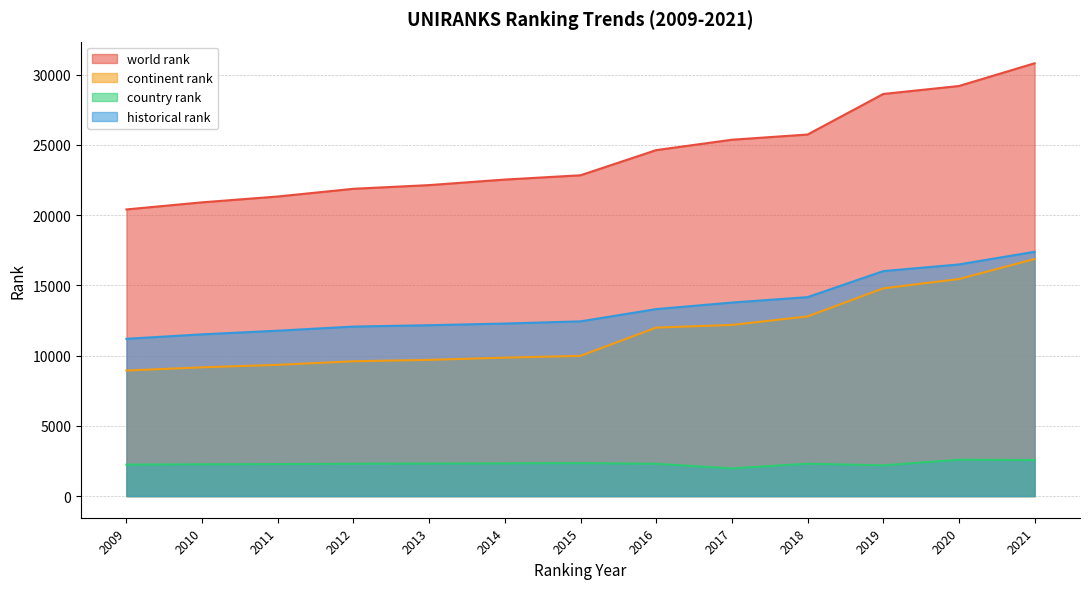

Which category has the lowest value across all series?

2017